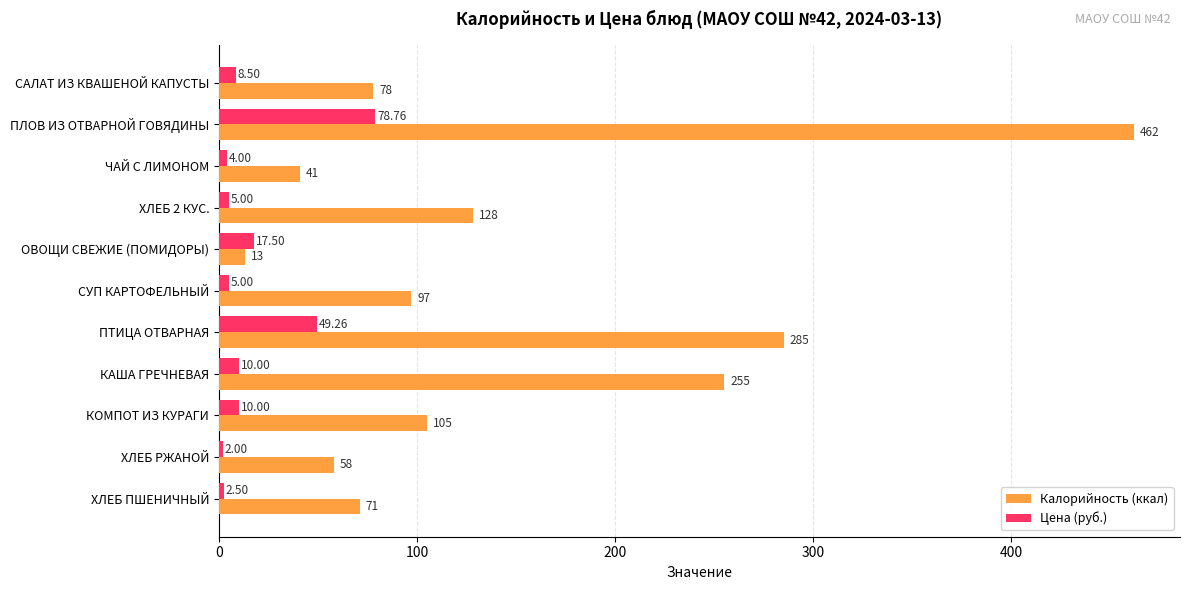

At САЛАТ ИЗ КВАШЕНОЙ КАПУСТЫ, list the series in order from smallest to largest.

Цена (руб.), Калорийность (ккал)